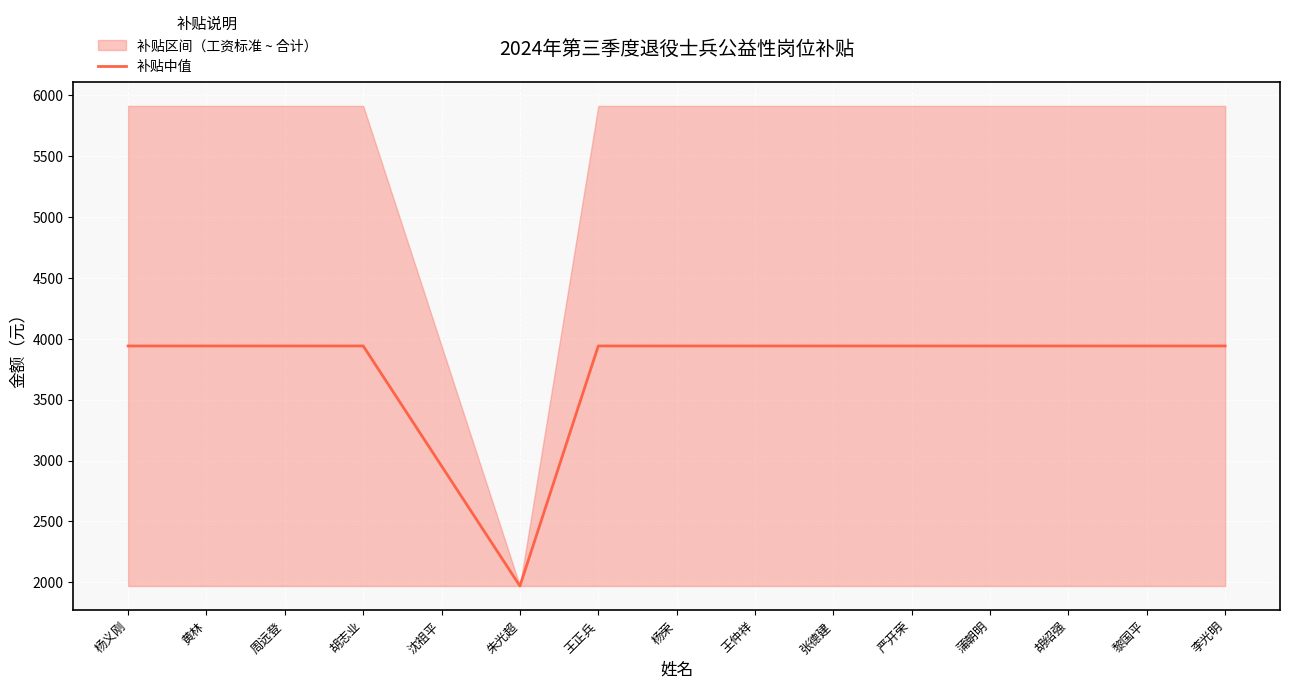

True or false: there are more than 2 points higher than both neighbors.

False